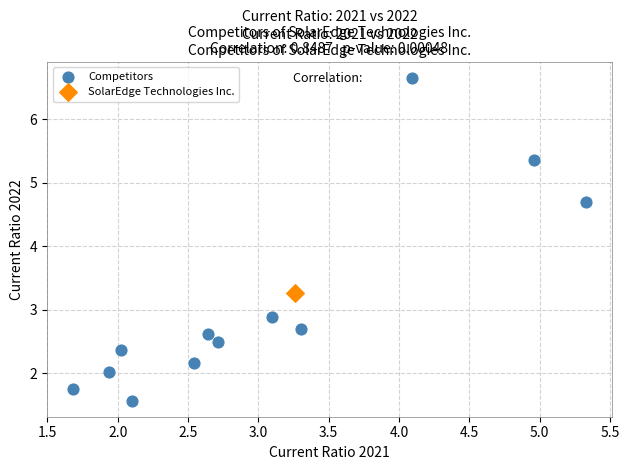

What are all the series names shown in the legend?

Competitors, SolarEdge Technologies Inc.